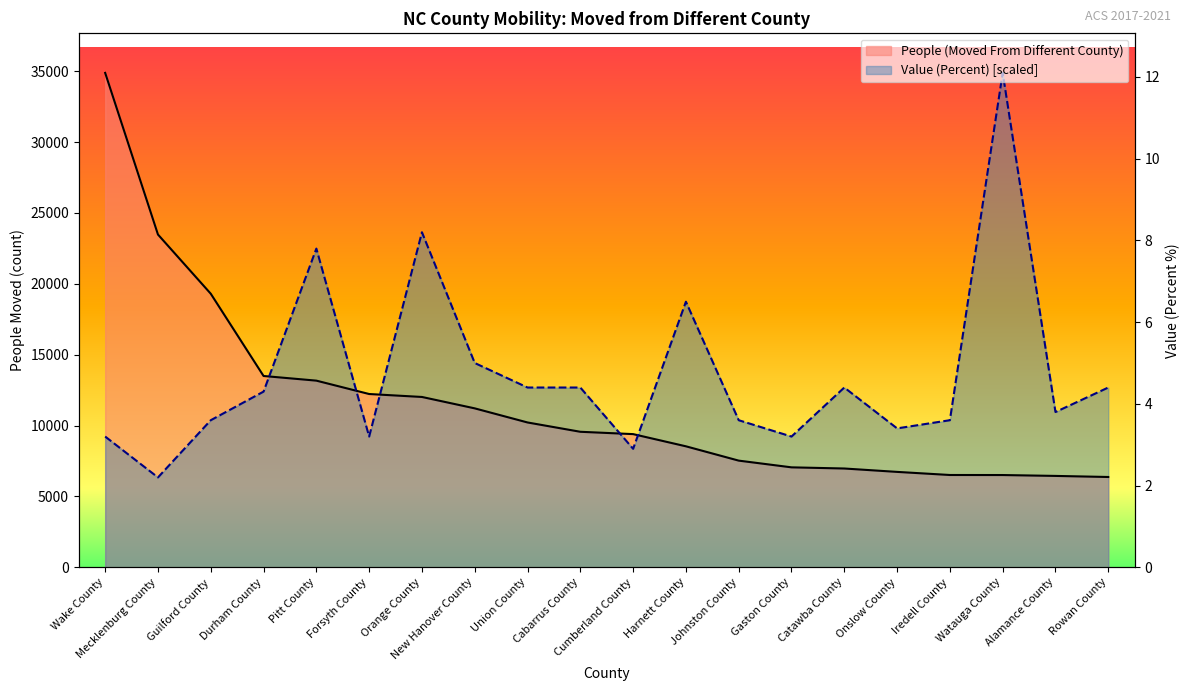

True or false: People (Moved From Different County) has more than 2 points higher than both neighbors.

False